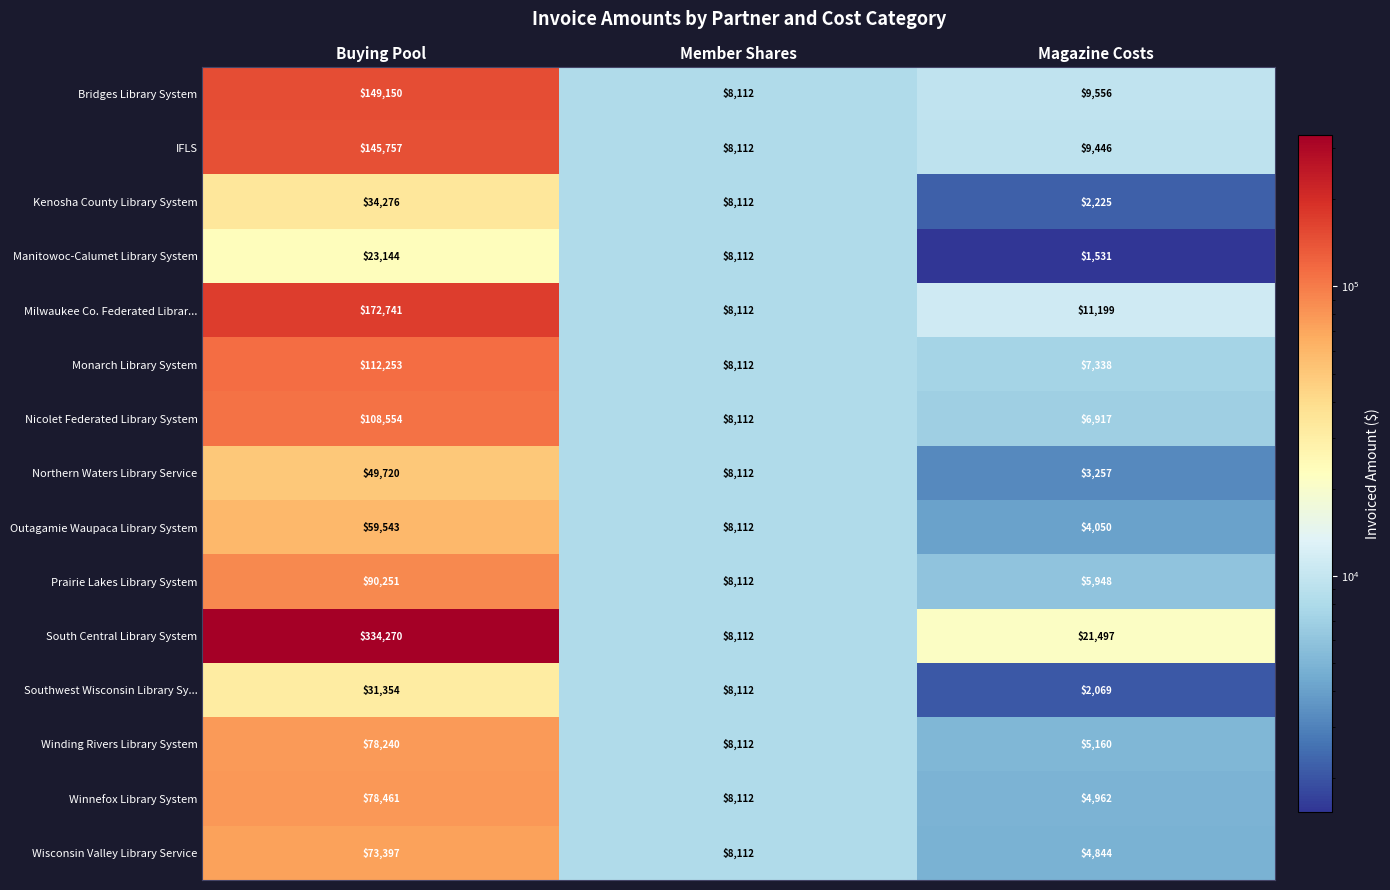

What is the maximum value shown in the chart?

334270